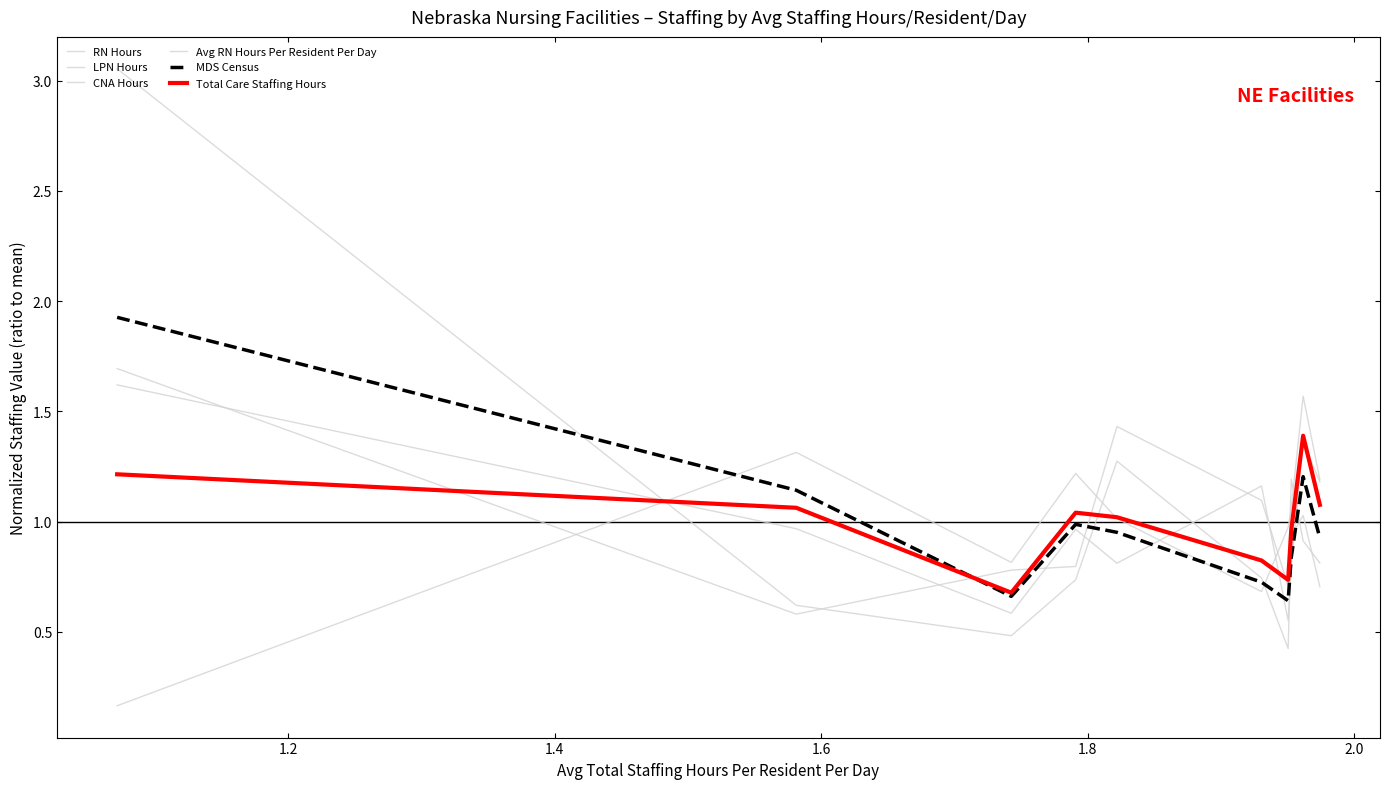

Does the chart display data point markers on the line(s)?

No